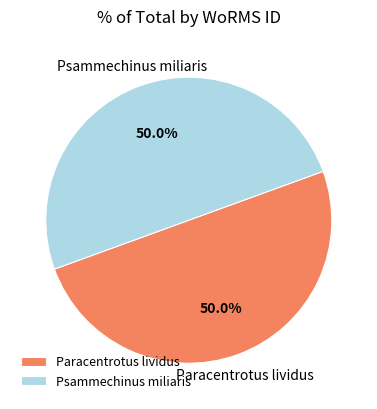

Count the number of slices in the pie.

2